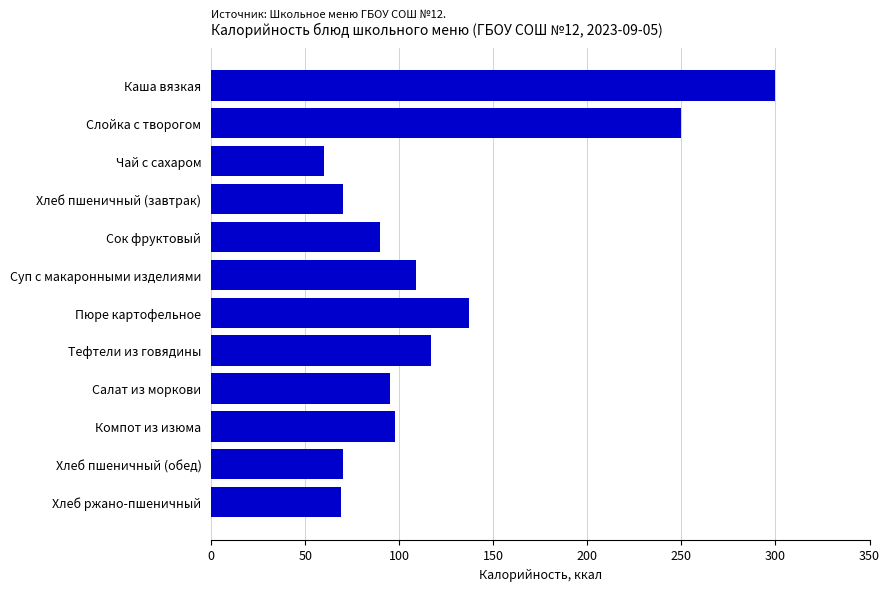

What is the change in value from Салат из моркови to Хлеб пшеничный (обед)?

-25.2